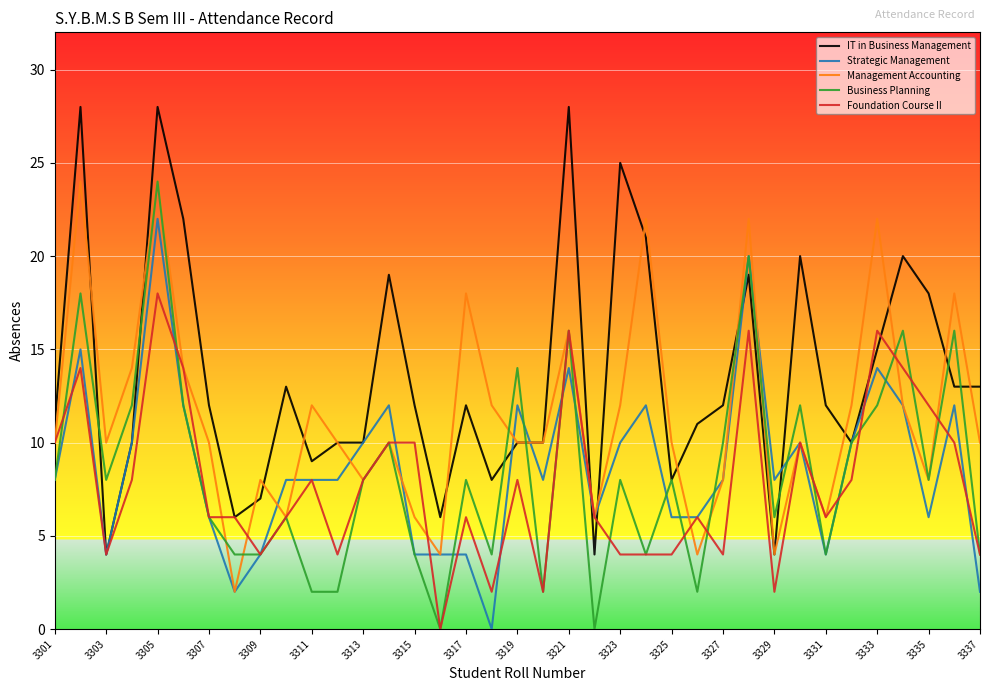

Which series has the largest total across all categories?

IT in Business Management